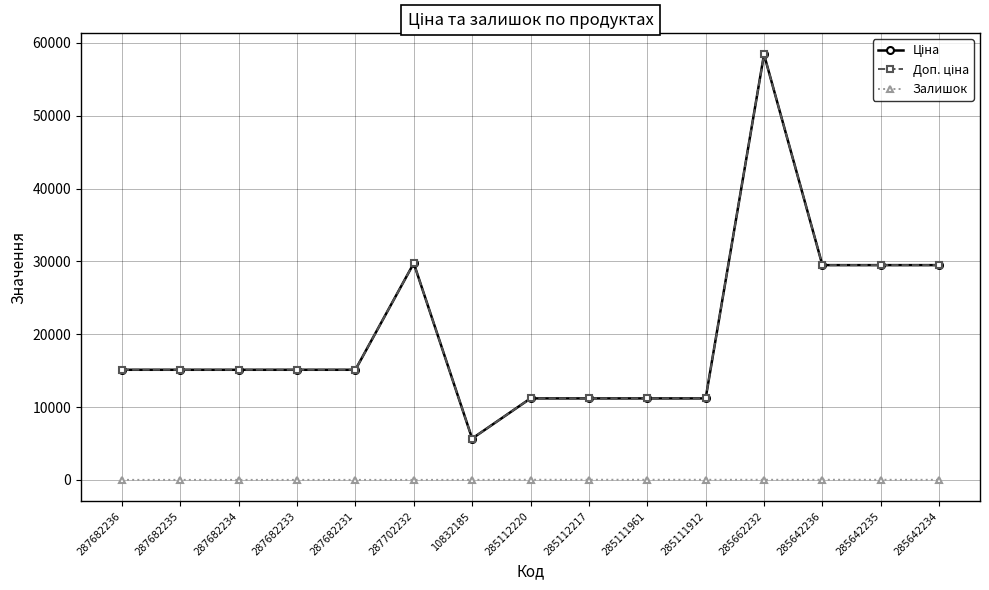

True or false: Ціна and Доп. ціна cross at least once.

False